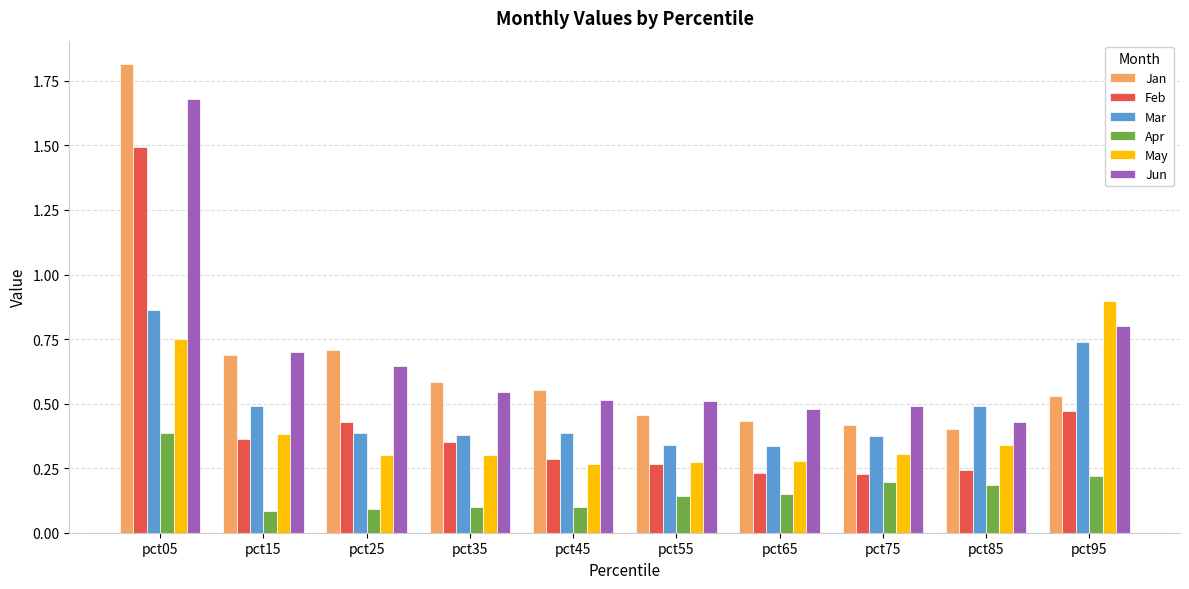

Count the Jan values in the range 0 to 1.

9